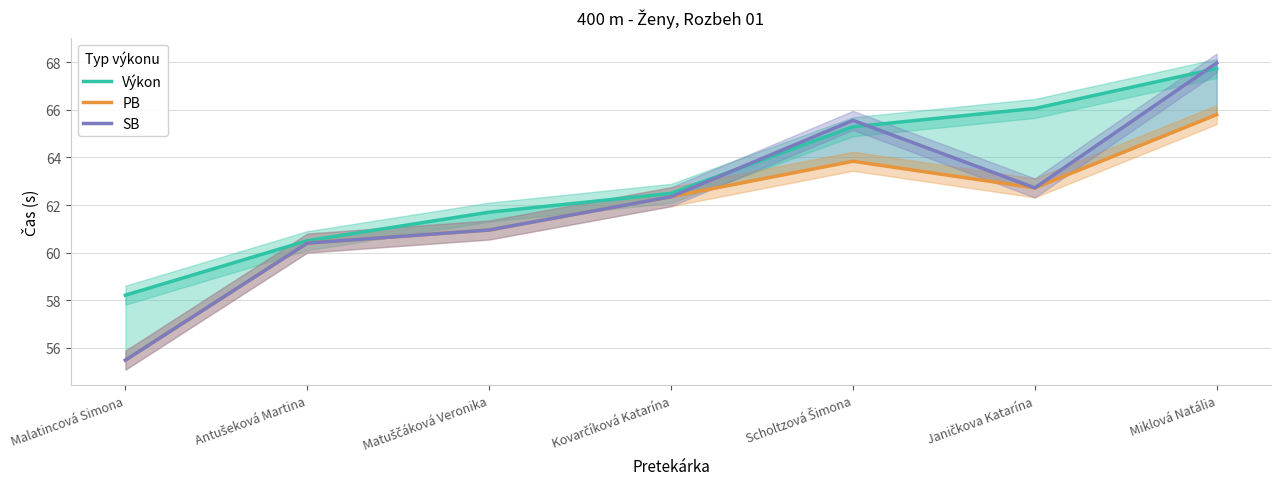

What are all the series names shown in the legend?

Výkon, PB, SB